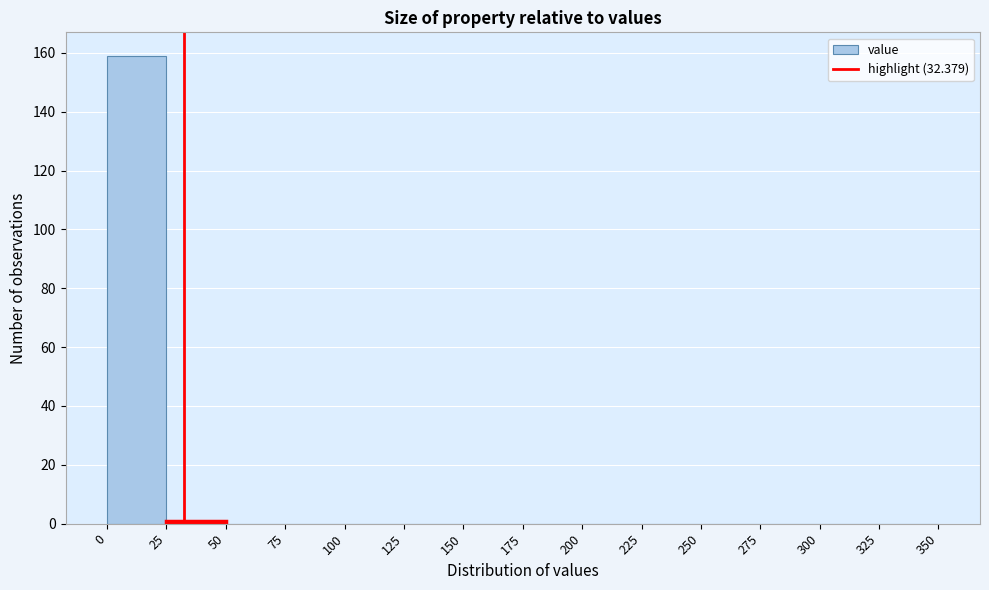

Reading left to right, transcribe this chart: for each bar, give the range it covers on the x-axis and its height. The values are not printed on the chart, so give them approximately, as read against the axis.

0 to 25: 160
25 to 50: under 2
50 to 75: 0
75 to 100: 0
100 to 125: 0
125 to 150: 0
150 to 175: 0
175 to 200: 0
200 to 225: 0
225 to 250: 0
250 to 275: 0
275 to 300: 0
300 to 325: 0
325 to 350: 0